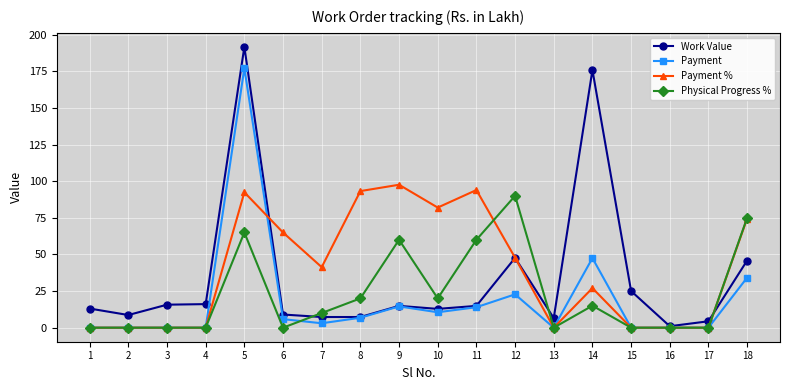

List the series in order of their peak value, lowest first.

Physical Progress %, Payment %, Payment, Work Value